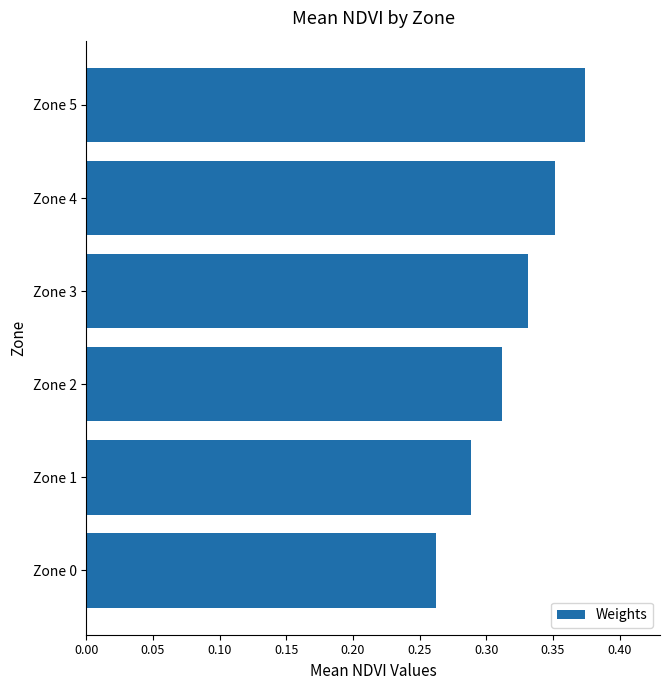

Rank the categories by value from lowest to highest.

Zone 0, Zone 1, Zone 2, Zone 3, Zone 4, Zone 5